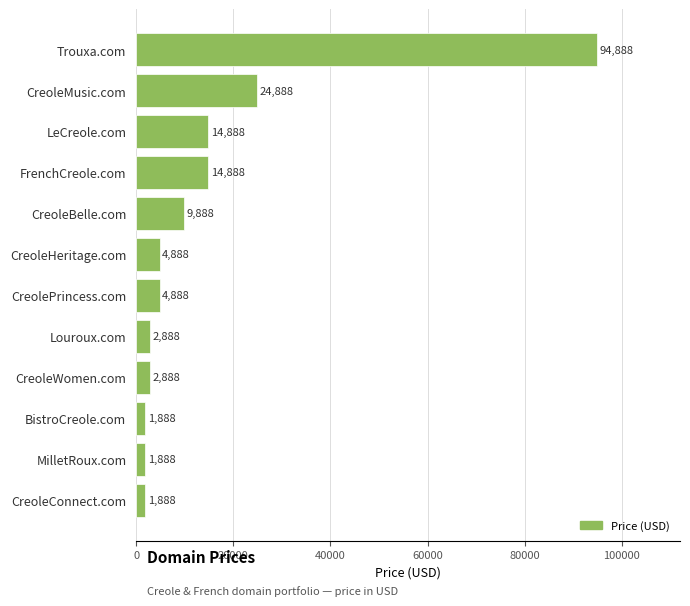

What is the ratio of the value at CreoleMusic.com to the value at CreoleConnect.com?

13.2